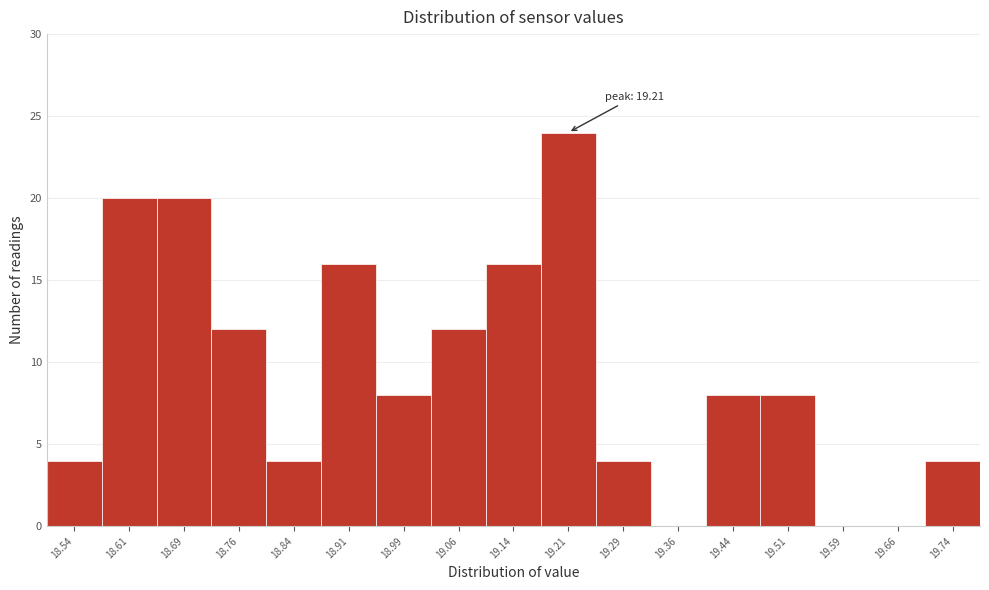

Which range on the x-axis has the tallest bar?

19.175 to 19.250